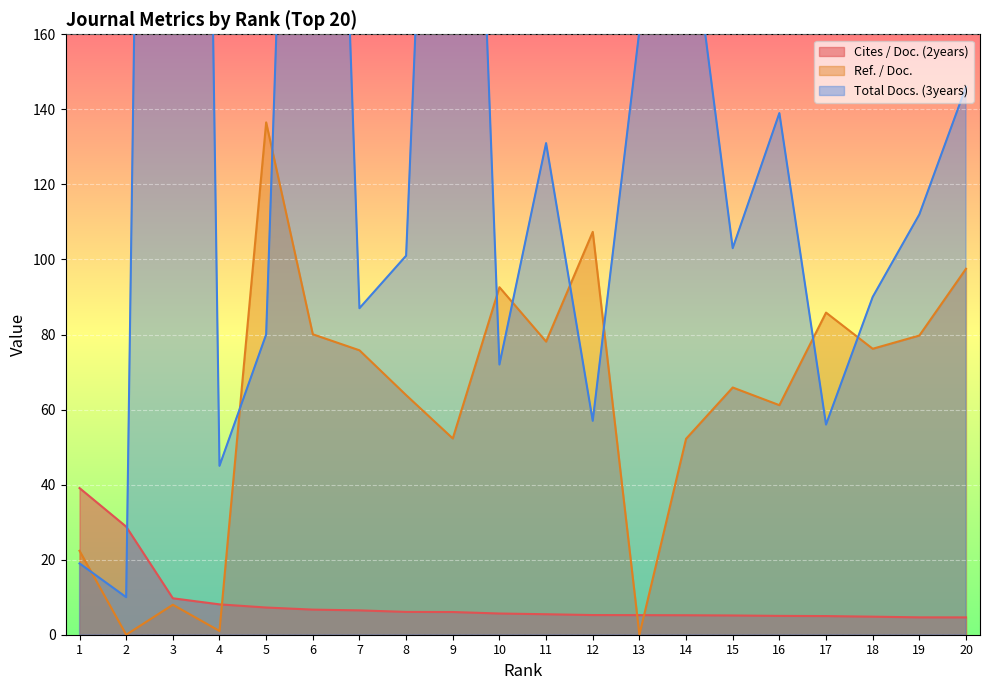

Rank the series by their average value, from lowest to highest.

Cites / Doc. (2years), Ref. / Doc., Total Docs. (3years)